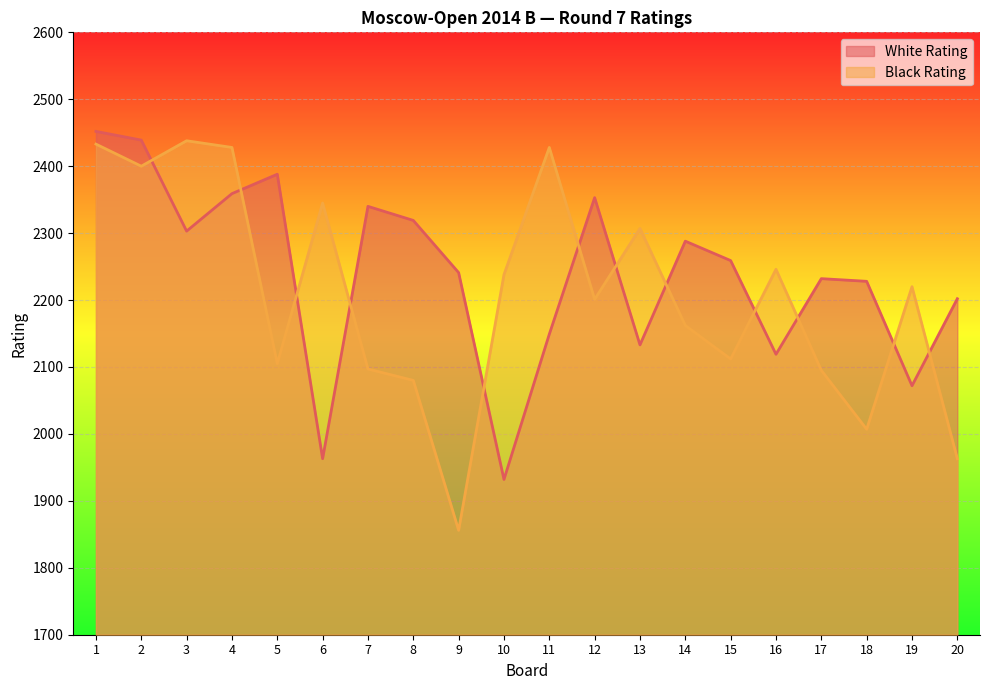

Which series has the largest range (max minus min)?

Black Rating